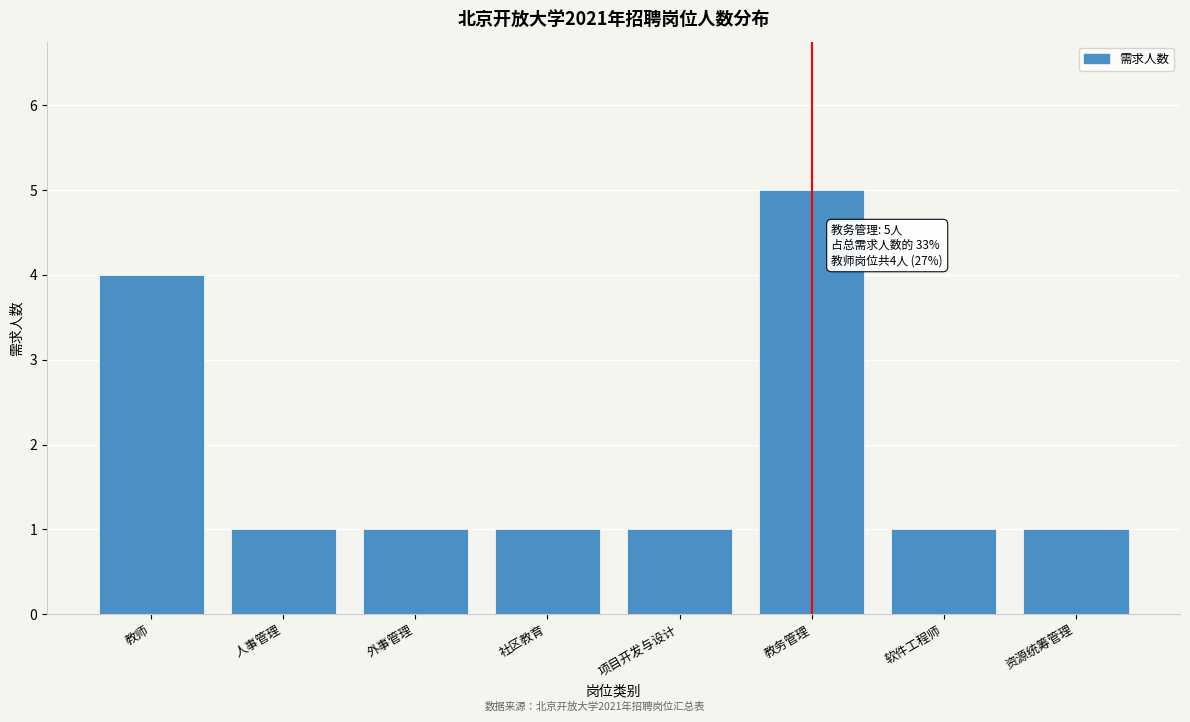

Reading left to right, what are all the values shown in this chart?

4	1	1	1	1	5	1	1